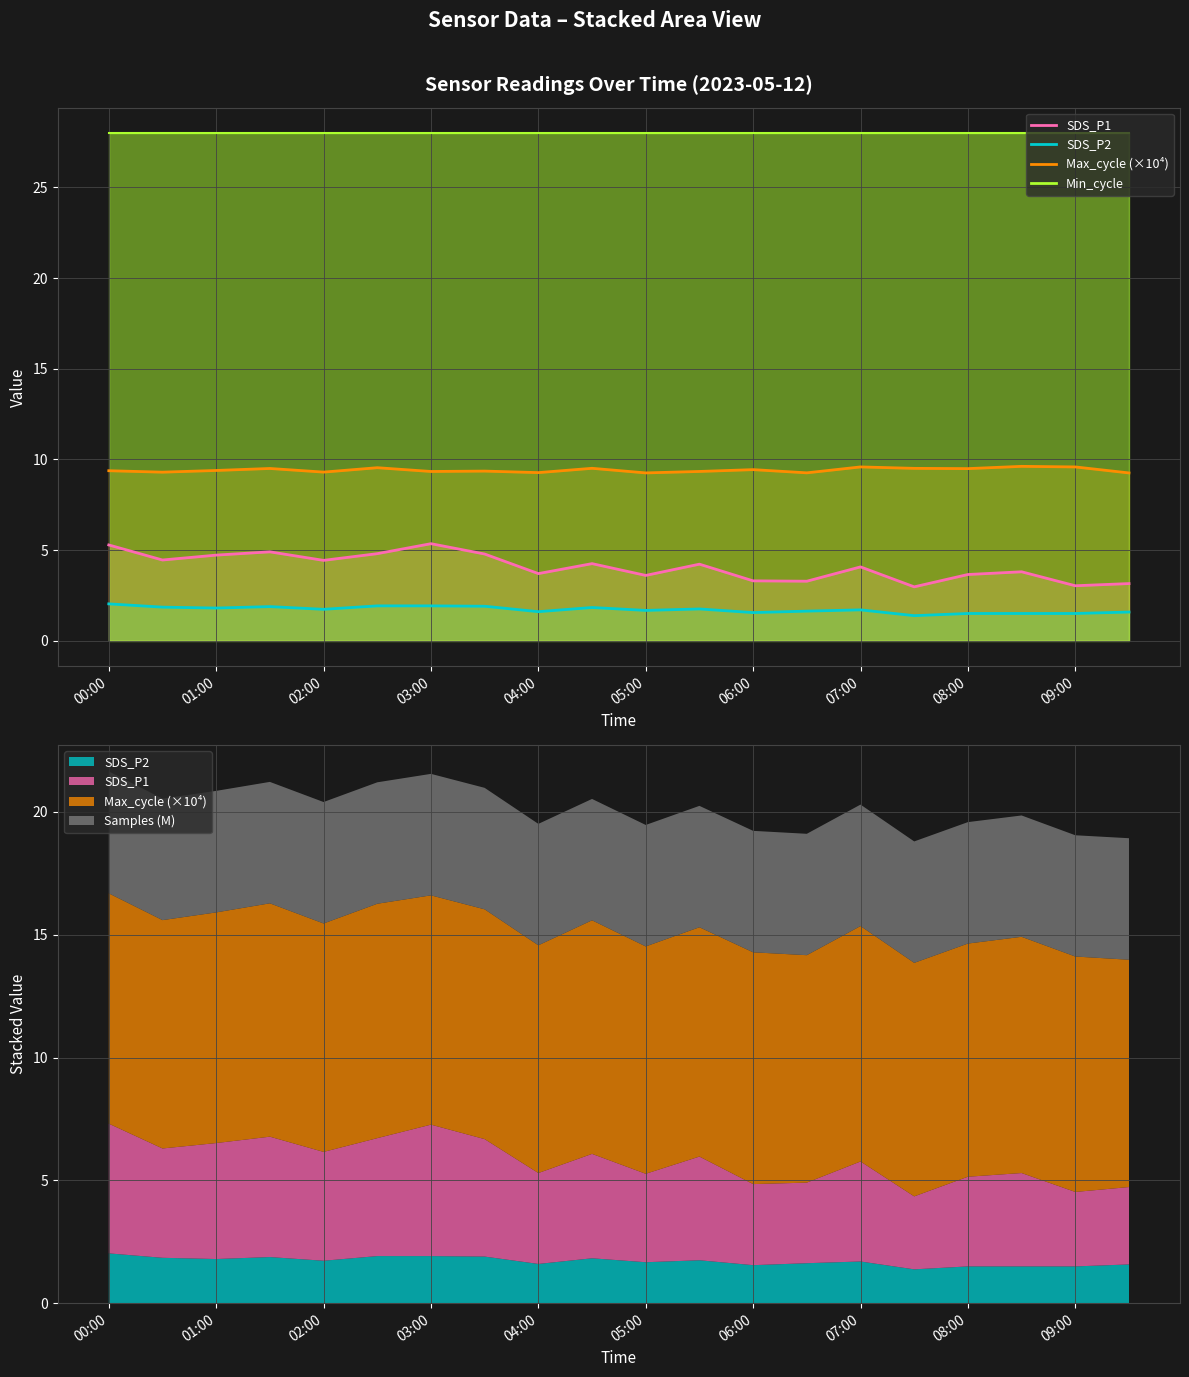

Does the chart display data point markers on the line(s)?

No